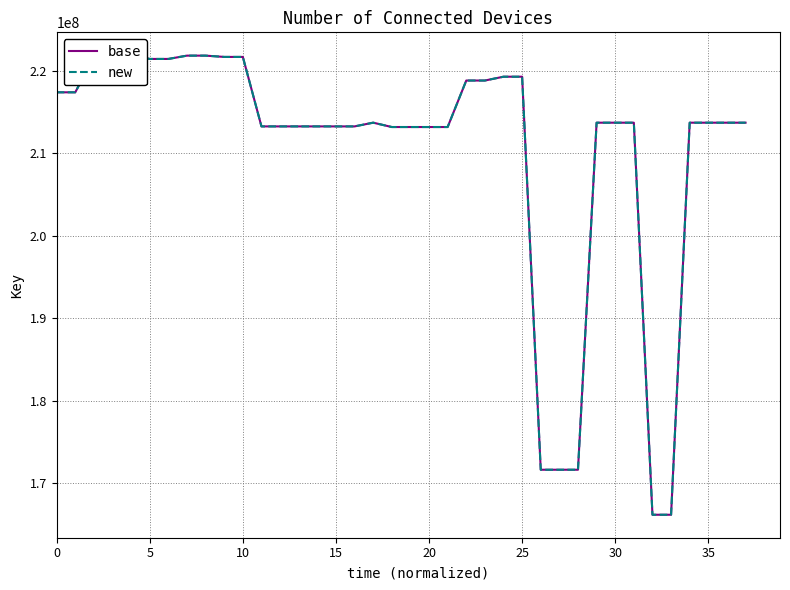

What is the sum of all new values?

7995009836